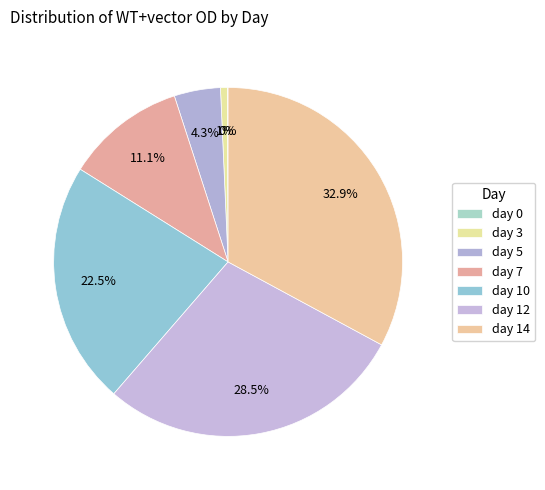

Do day 14 and day 3 together represent more than half of the pie?

No